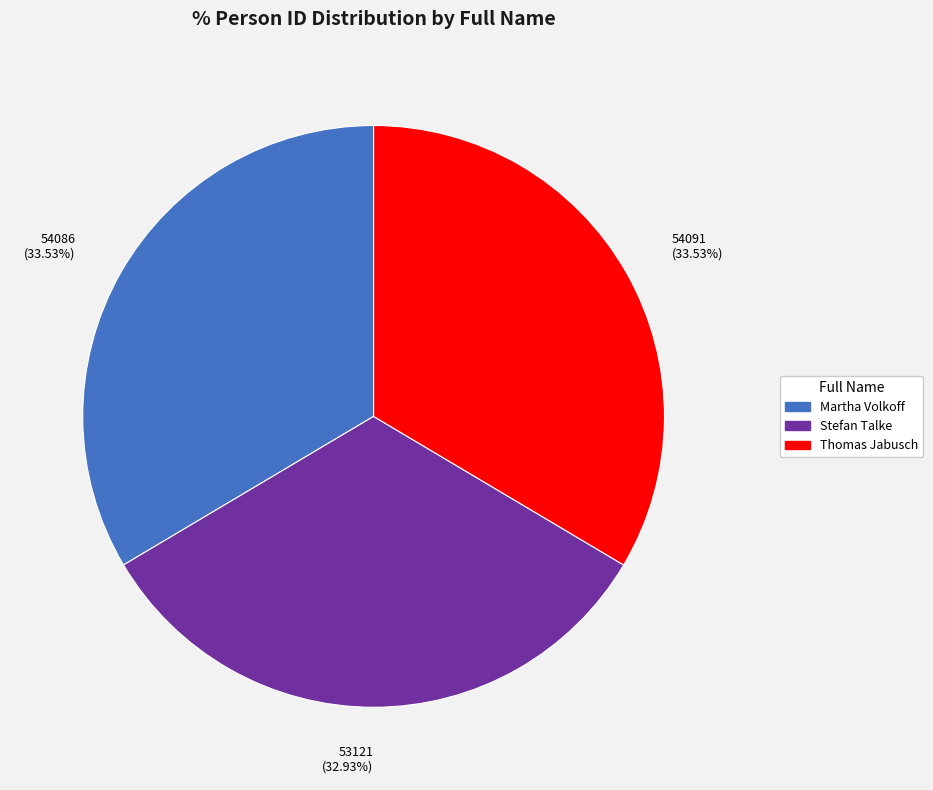

The Stefan Talke slice represents 19% of the pie. True or false?

False